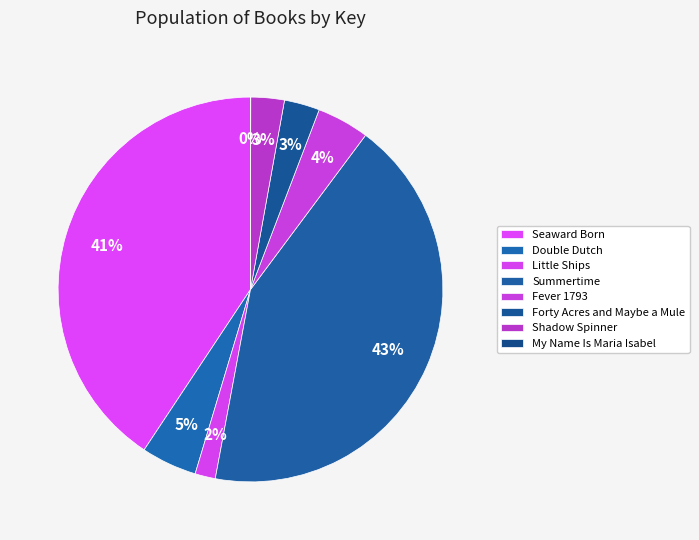

What percentage is NOT represented by My Name Is Maria Isabel?

100.0%